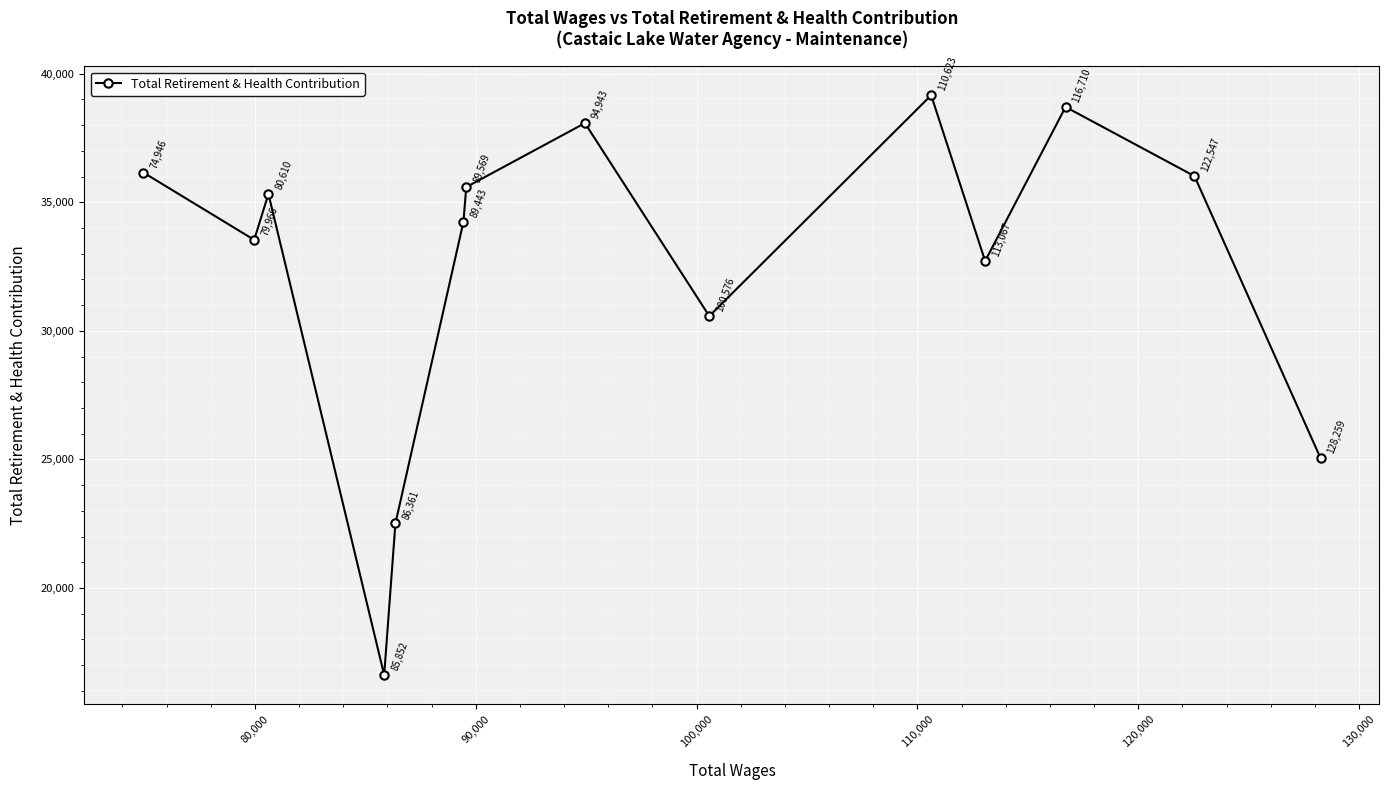

How many points are lower than both their immediate neighbors (excluding endpoints)?

4